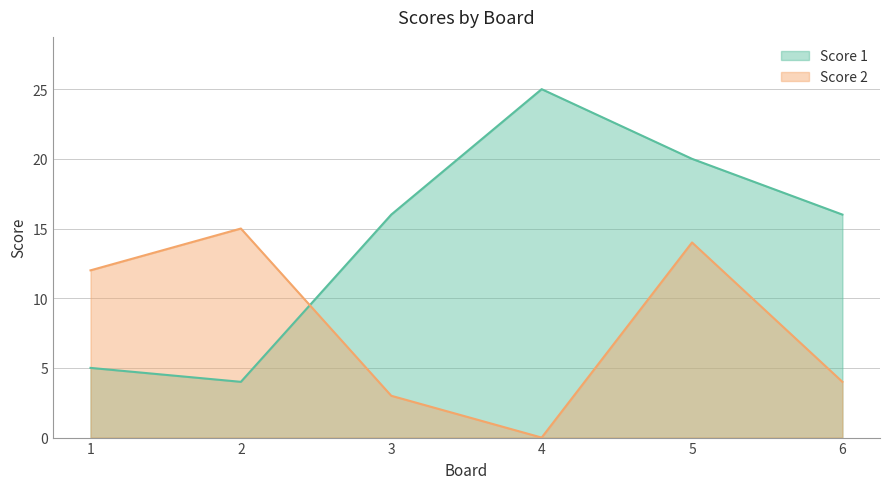

Which label corresponds to the largest value in the chart?

4